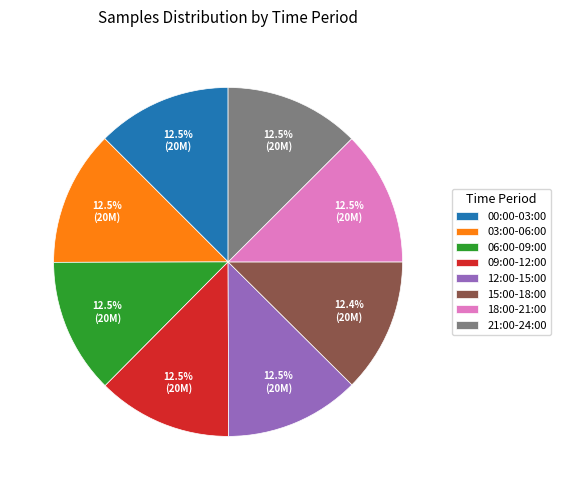

What is the ratio of the value at 15:00-18:00 to the value at 21:00-24:00?

1.0